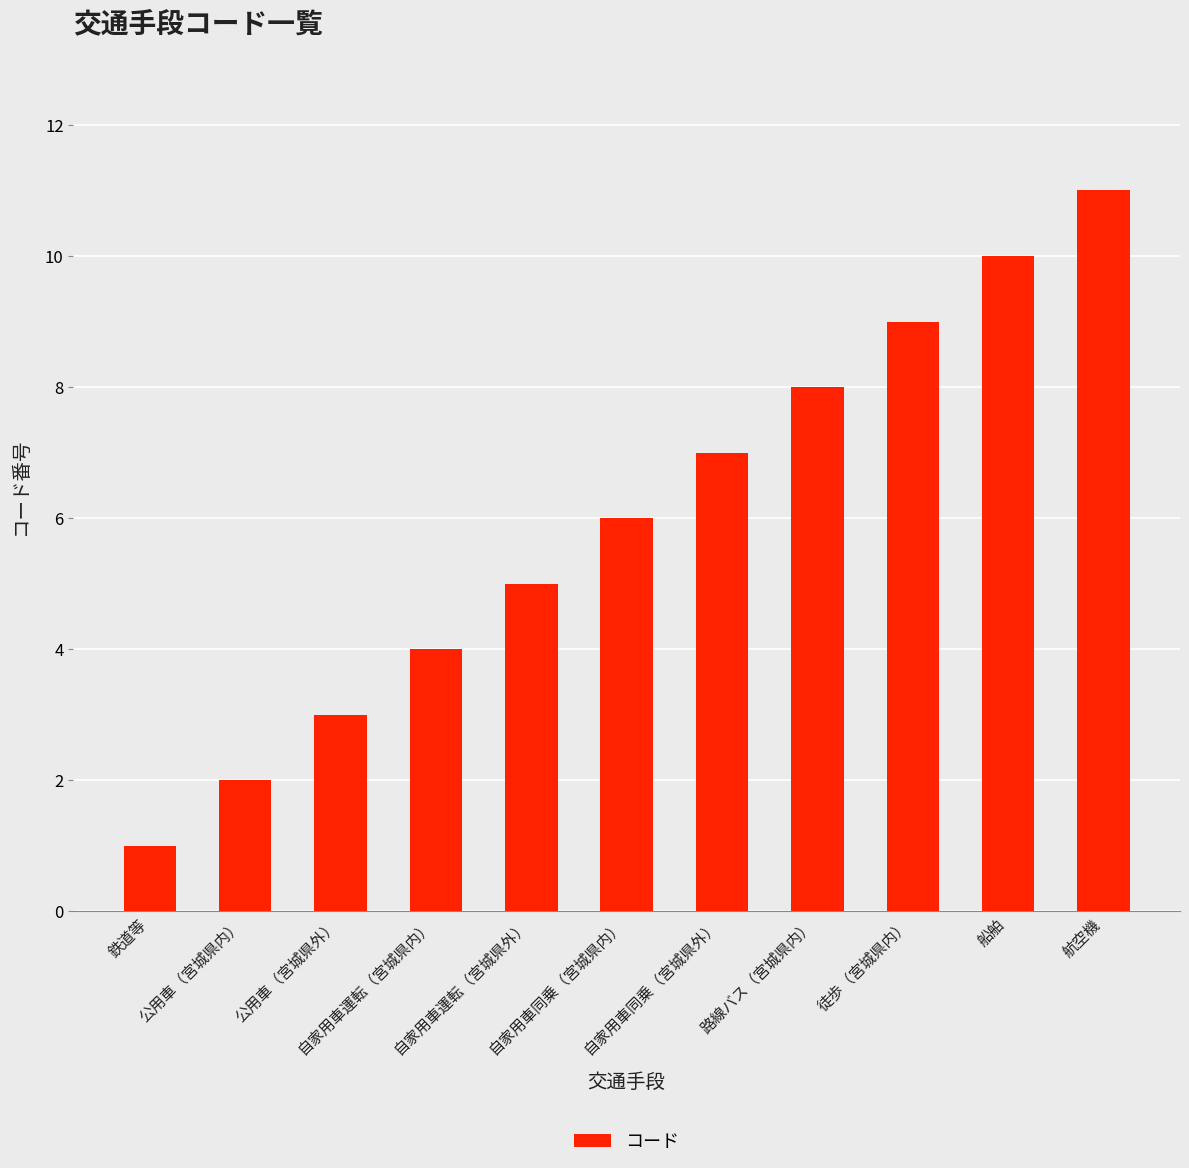

What is the greatest value displayed?

11